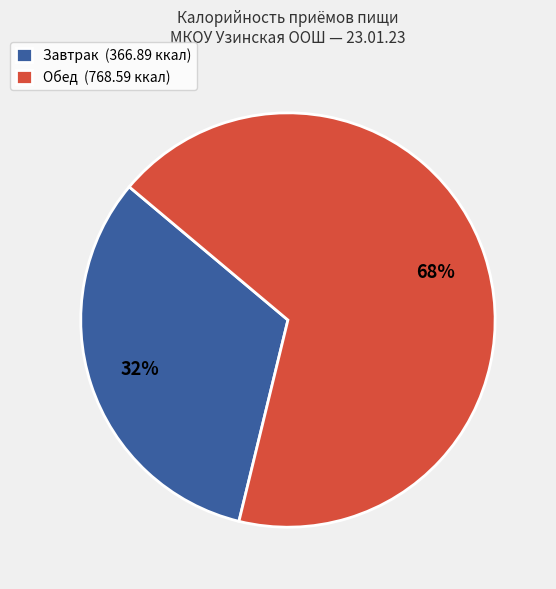

Do Обед and Завтрак together represent more than half of the pie?

Yes